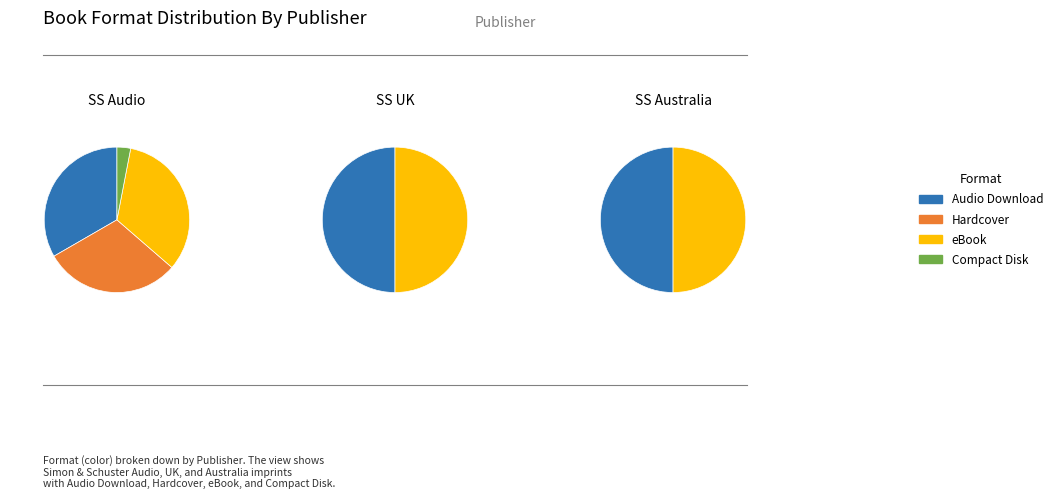

Combined, do Simon & Schuster Australia and Simon & Schuster Audio account for over 50%?

Yes